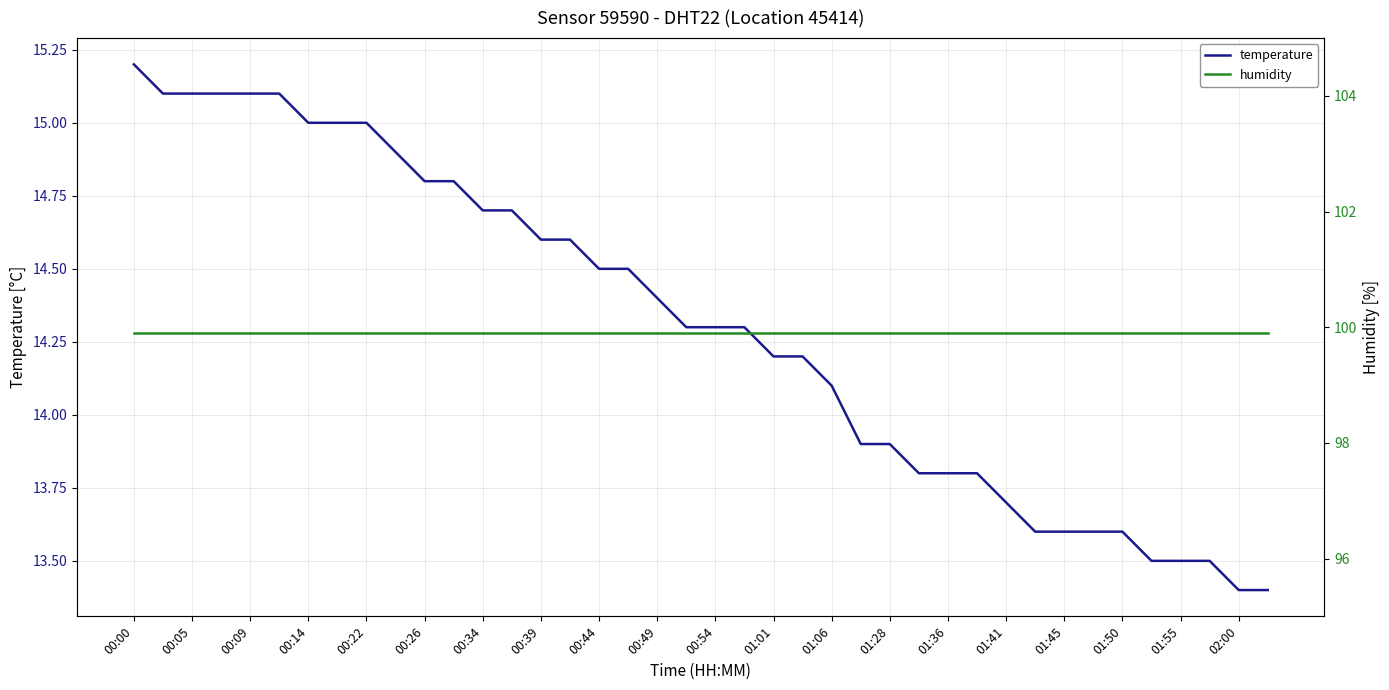

Is it true that temperature equals 25.4 at 00:05?

False